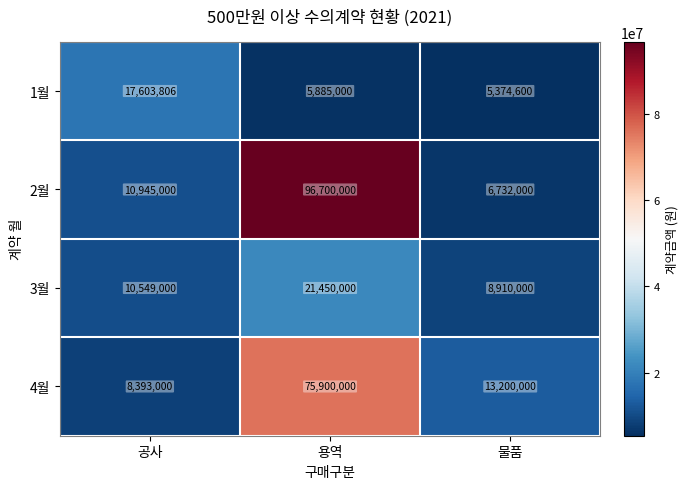

How many distinct data groups are displayed?

4